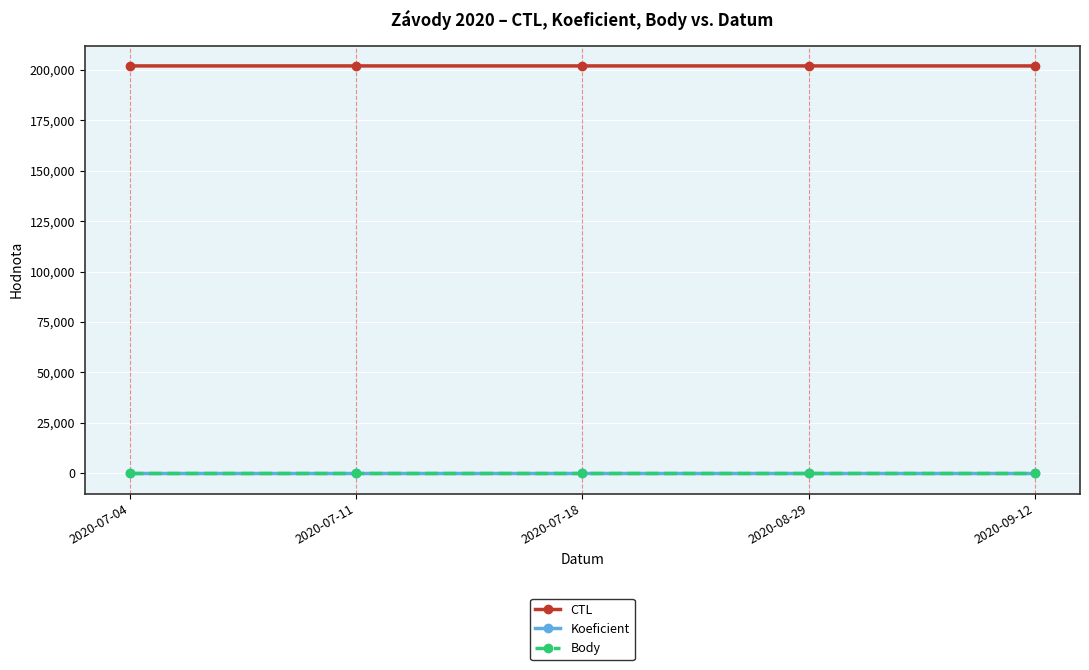

Does the chart have visible grid lines?

Yes